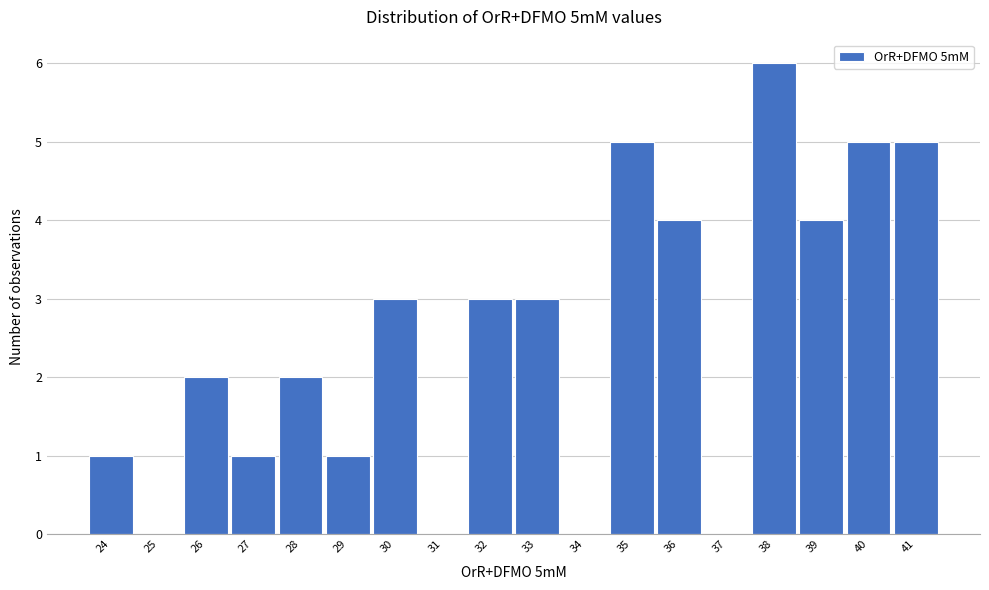

Reading left to right, list every bar in this chart as the range it spans on the x-axis followed by its height. The values are not printed on the chart, so give them approximately, as read against the axis.

23.5 to 24.5: 1
24.5 to 25.5: 0
25.5 to 26.5: 2
26.5 to 27.5: 1
27.5 to 28.5: 2
28.5 to 29.5: 1
29.5 to 30.5: 3
30.5 to 31.5: 0
31.5 to 32.5: 3
32.5 to 33.5: 3
33.5 to 34.5: 0
34.5 to 35.5: 5
35.5 to 36.5: 4
36.5 to 37.5: 0
37.5 to 38.5: 6
38.5 to 39.5: 4
39.5 to 40.5: 5
40.5 to 41.5: 5